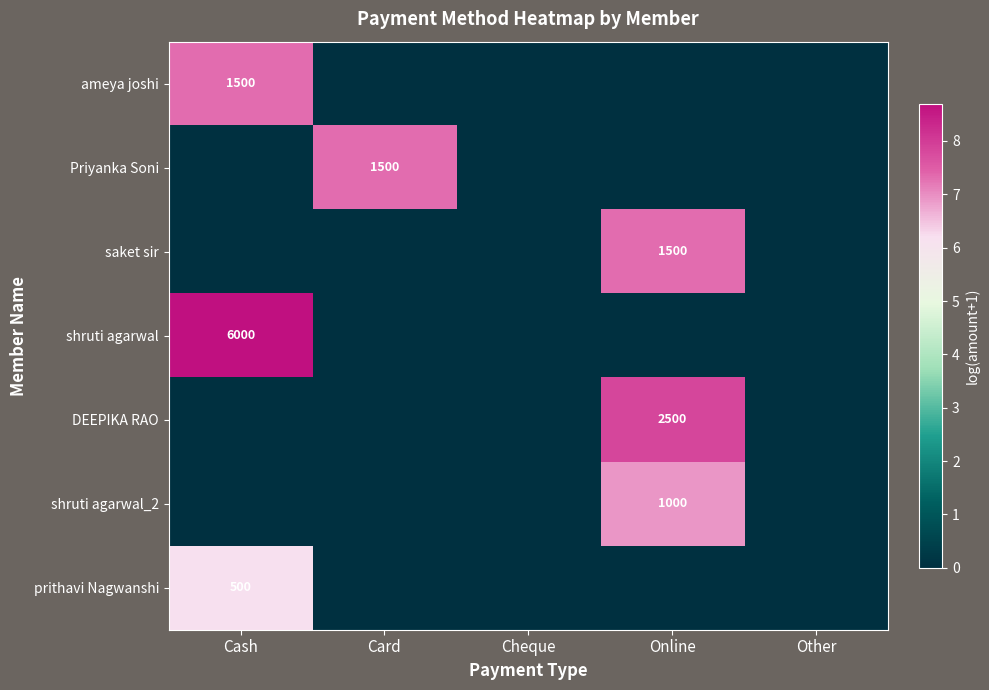

True or false: saket sir has a value of 804 at Online.

False